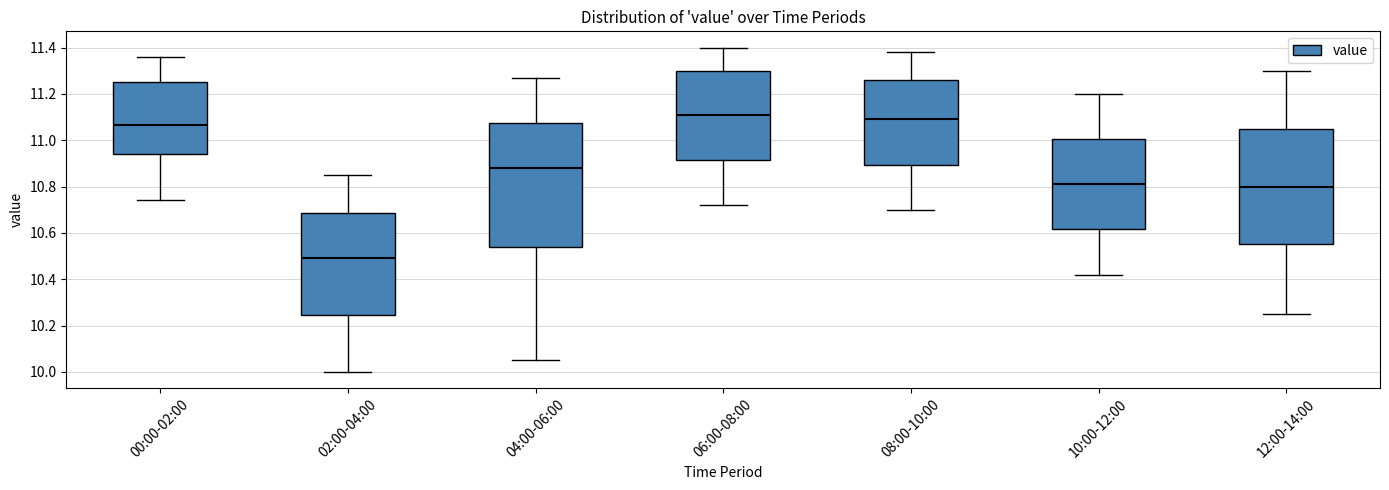

Which box has the lowest median line?

02:00-04:00